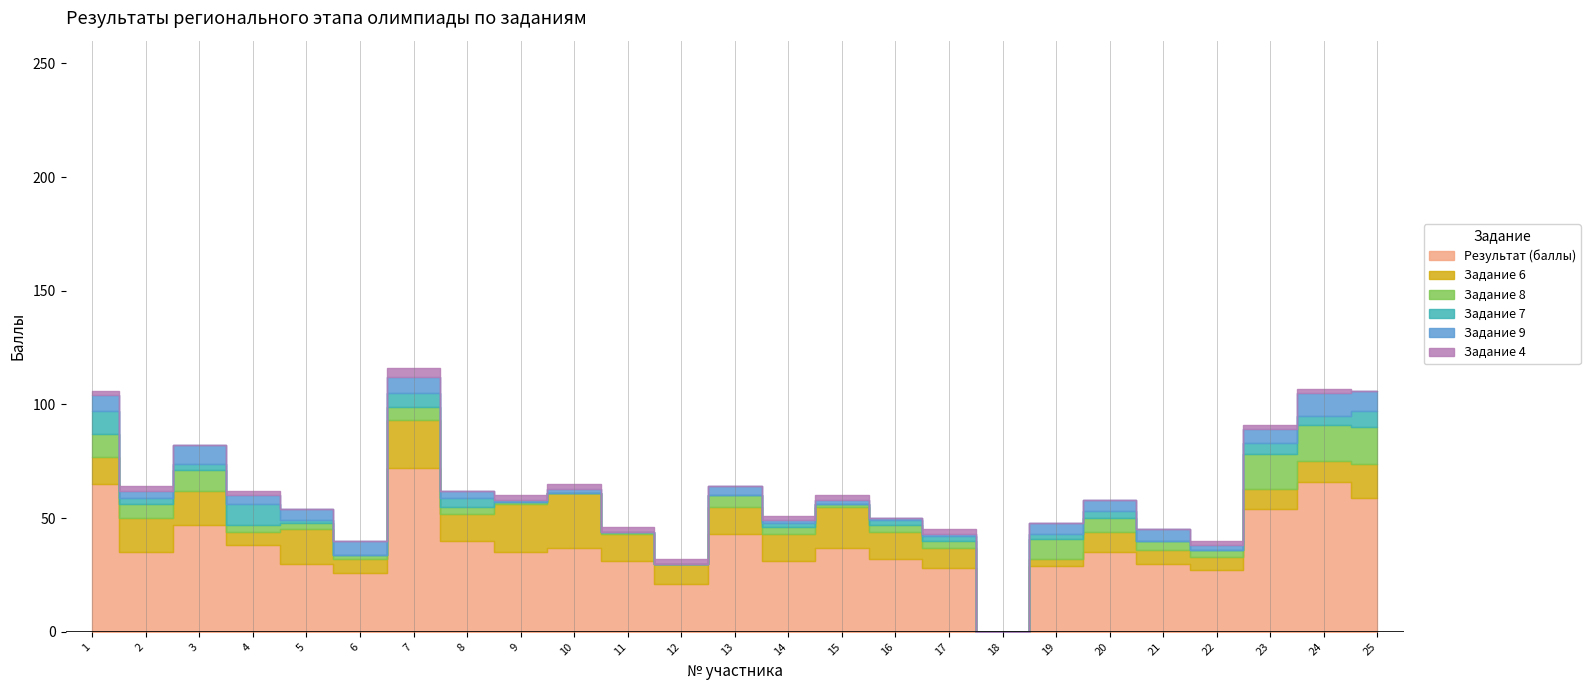

Count the number of categories in the chart.

25